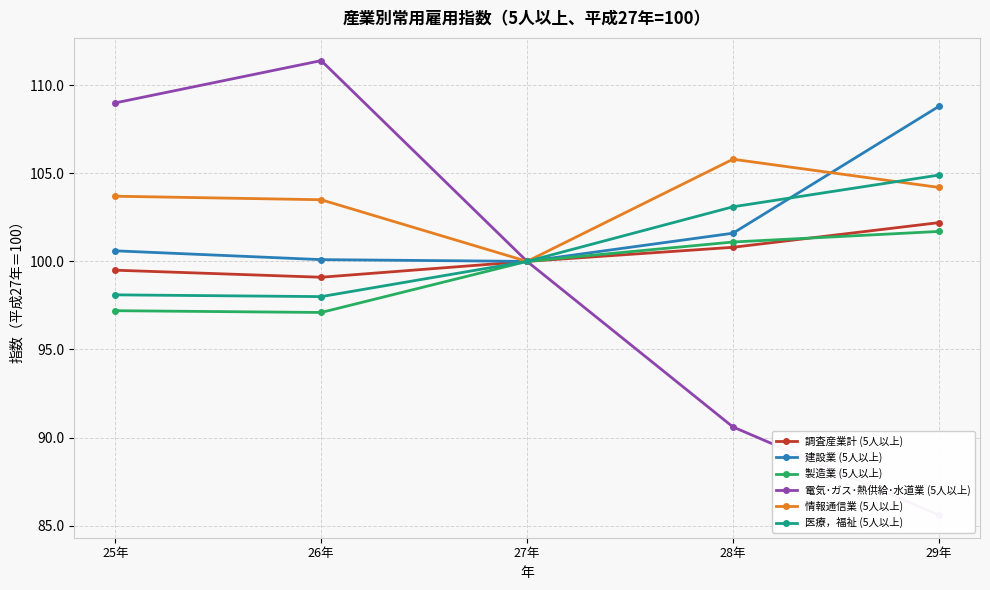

True or false: 調査産業計 (5人以上) and 情報通信業 (5人以上) cross at least once.

False